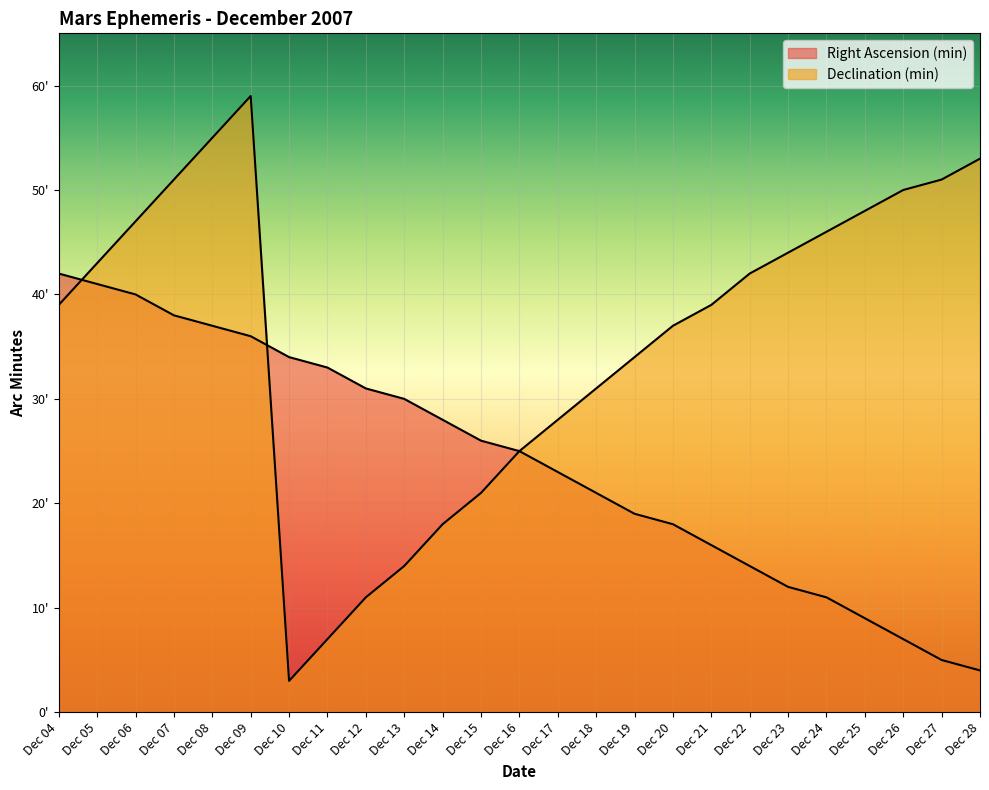

Reading left to right, transcribe all the data shown in this chart.

Right Ascension (min): 42	41	40	38	37	36	34	33	31	30	28	26	25	23	21	19	18	16	14	12	11	9	7	5	4
Declination (min): 39	43	47	51	55	59	3	7	11	14	18	21	25	28	31	34	37	39	42	44	46	48	50	51	53